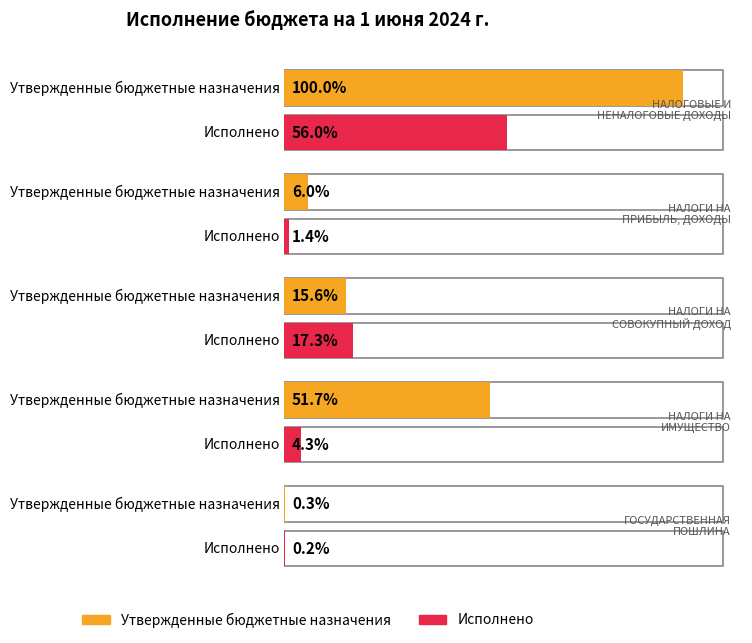

Does the chart contain any negative values?

No